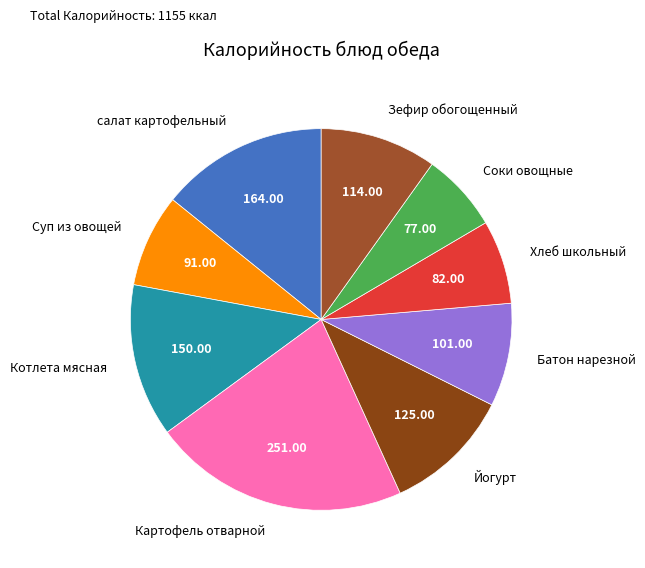

Does any single category account for the majority?

No